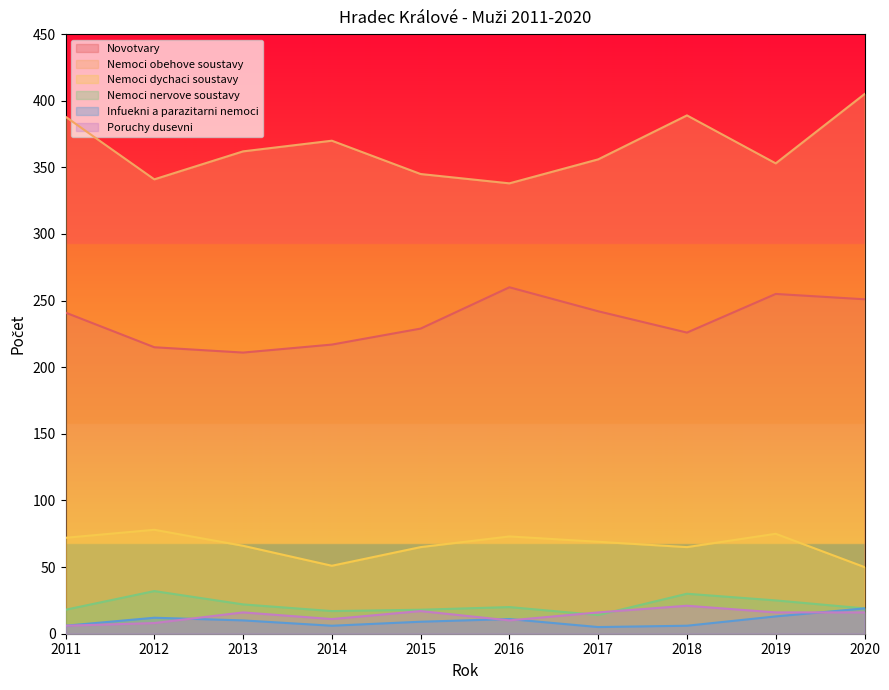

Reading left to right, transcribe all the data shown in this chart.

Novotvary: 2011=241	2012=215	2013=211	2014=217	2015=229	2016=260	2017=242	2018=226	2019=255	2020=251
Nemoci obehove soustavy: 2011=388	2012=341	2013=362	2014=370	2015=345	2016=338	2017=356	2018=389	2019=353	2020=405
Nemoci dychaci soustavy: 2011=72	2012=78	2013=66	2014=51	2015=65	2016=73	2017=69	2018=65	2019=75	2020=50
Nemoci nervove soustavy: 2011=18	2012=32	2013=22	2014=17	2015=18	2016=20	2017=14	2018=30	2019=25	2020=19
Infuekni a parazitarni nemoci: 2011=6	2012=12	2013=10	2014=6	2015=9	2016=11	2017=5	2018=6	2019=13	2020=19
Poruchy dusevni: 2011=6	2012=8	2013=16	2014=11	2015=17	2016=10	2017=16	2018=21	2019=16	2020=16